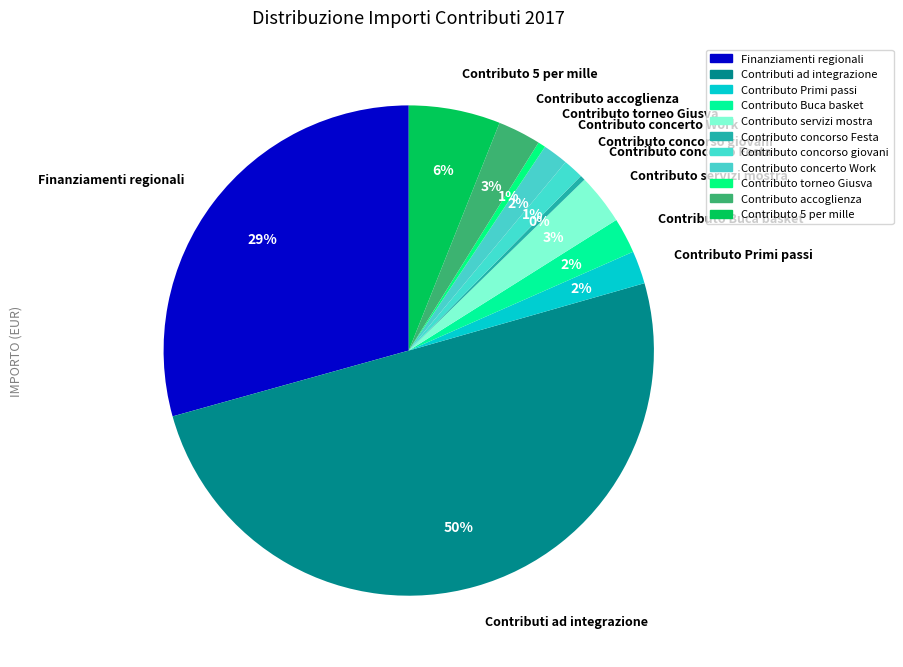

Between Contributo concerto Work and Contributi ad integrazione, which is larger?

Contributi ad integrazione